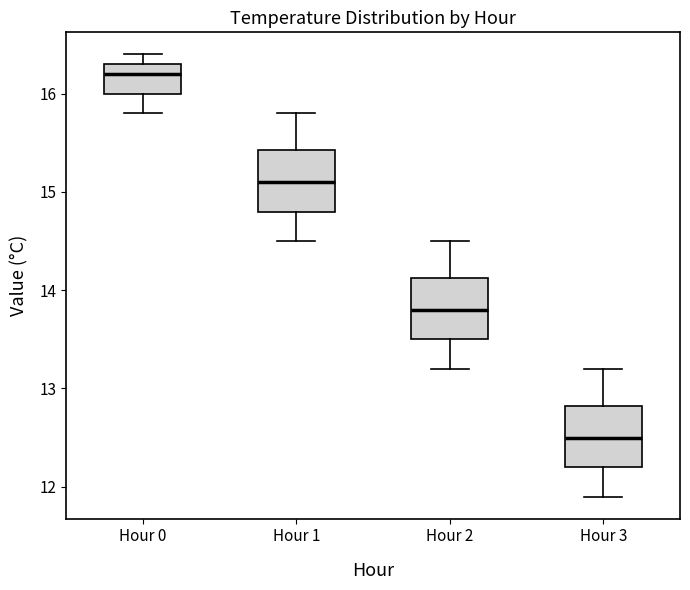

Reading left to right, read every box against the y-axis: the position of its median line, the range the box covers, and the ends of its whiskers. The values are not printed on the chart, so give them approximately, as read against the axis.

Hour 0: median 16.2, box 16.0 to 16.3, whiskers 15.8 to 16.4
Hour 1: median 15.1, box 14.8 to 15.4, whiskers 14.5 to 15.8
Hour 2: median 13.8, box 13.5 to 14.1, whiskers 13.2 to 14.5
Hour 3: median 12.5, box 12.2 to 12.8, whiskers 11.9 to 13.2